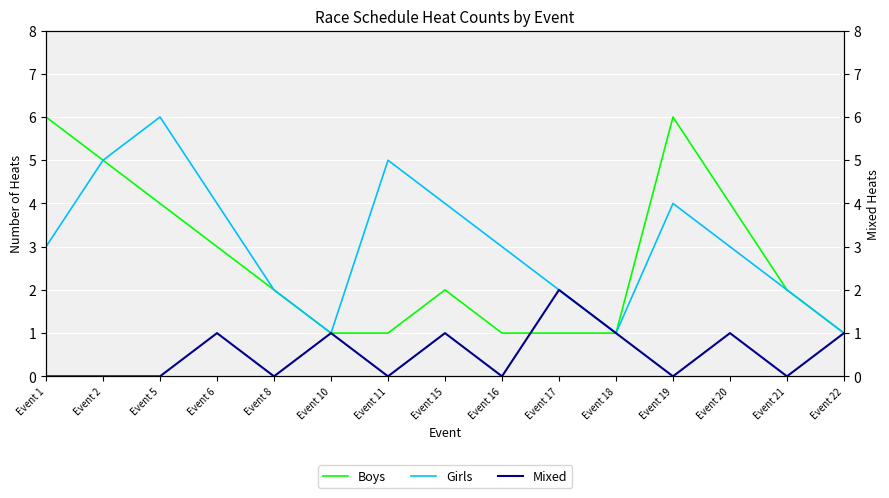

True or false: Boys and Girls intersect in this chart.

False